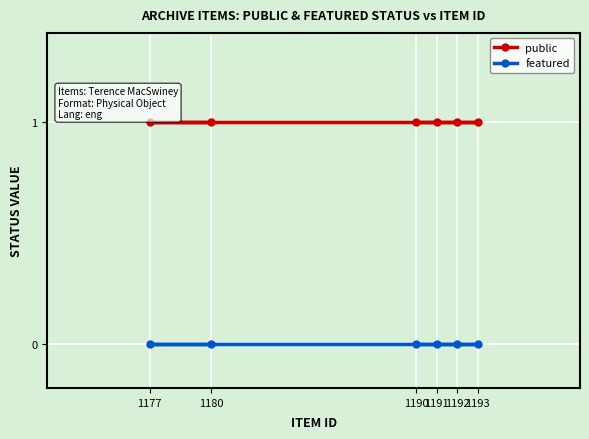

What is the value of the public point at the 5th from the left?

1